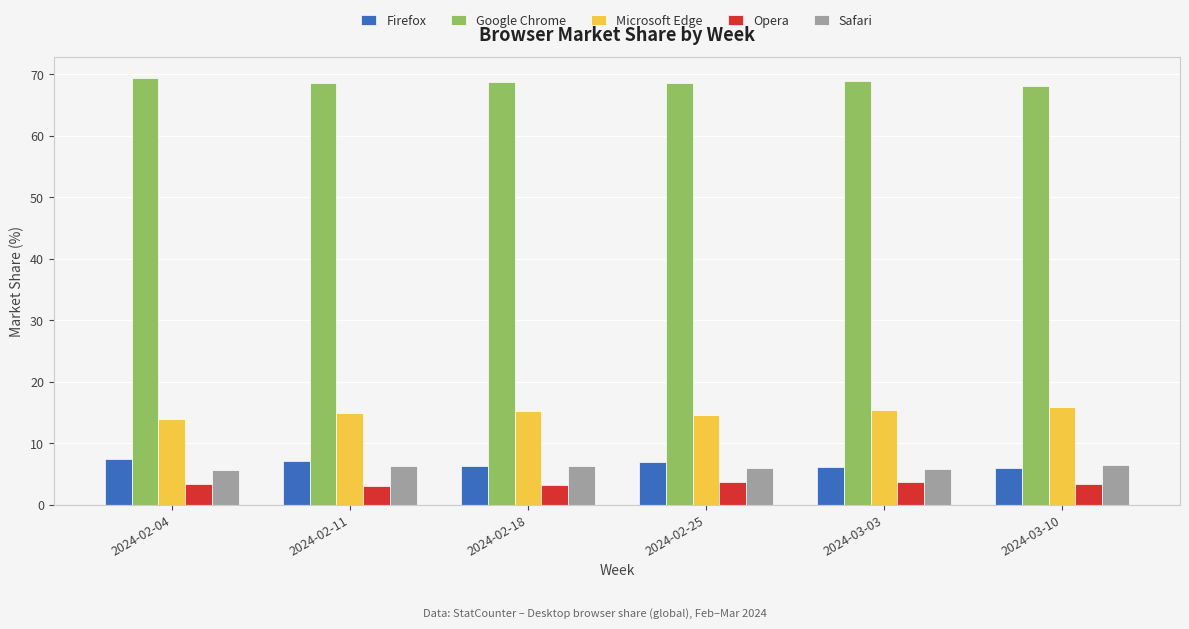

What is the highest value of the Google Chrome series?

69.3